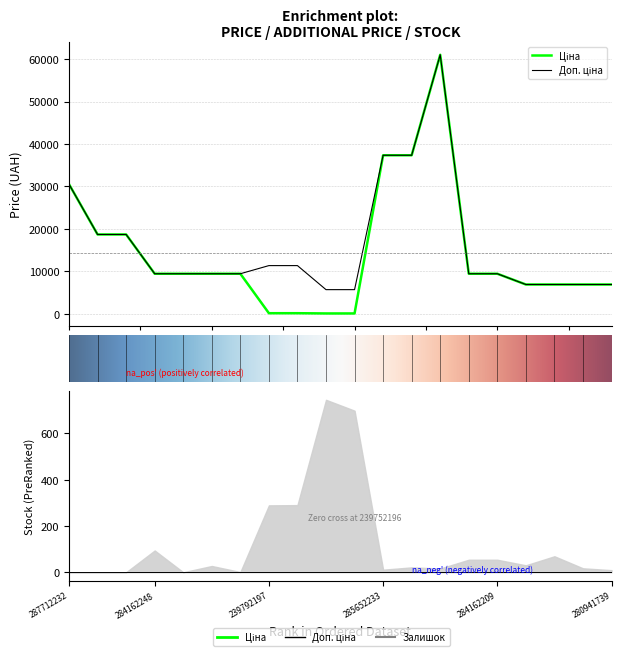

What is the minimum value for Доп. ціна?

5667.0